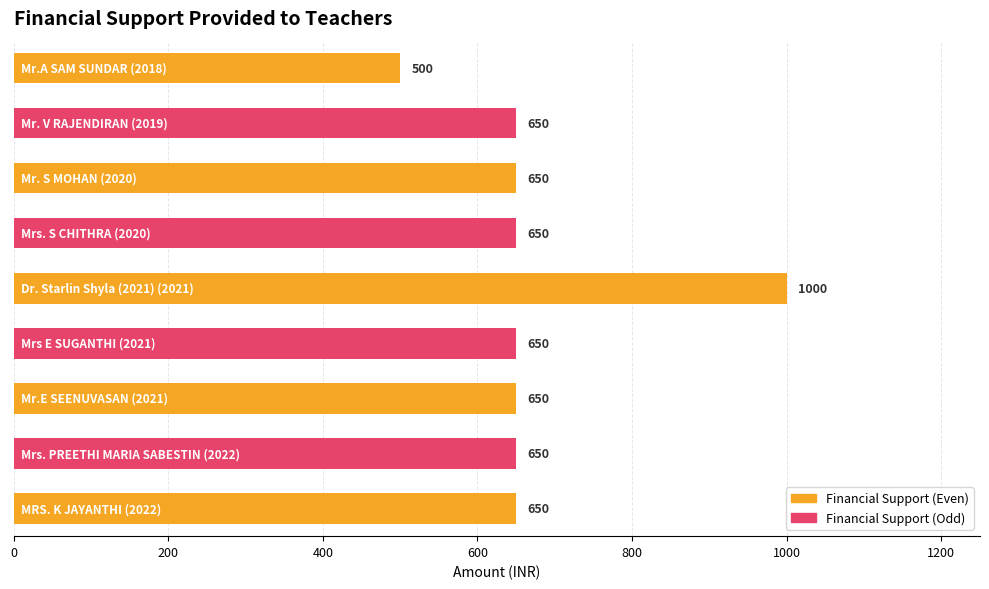

What is the greatest value displayed?

1000